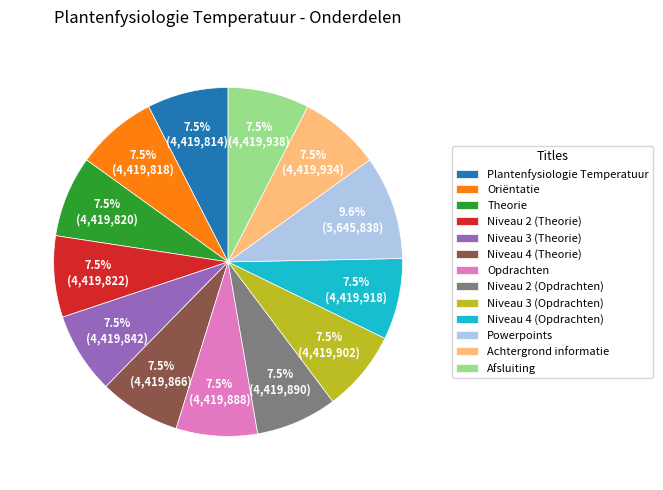

How many segments does this pie chart have?

13